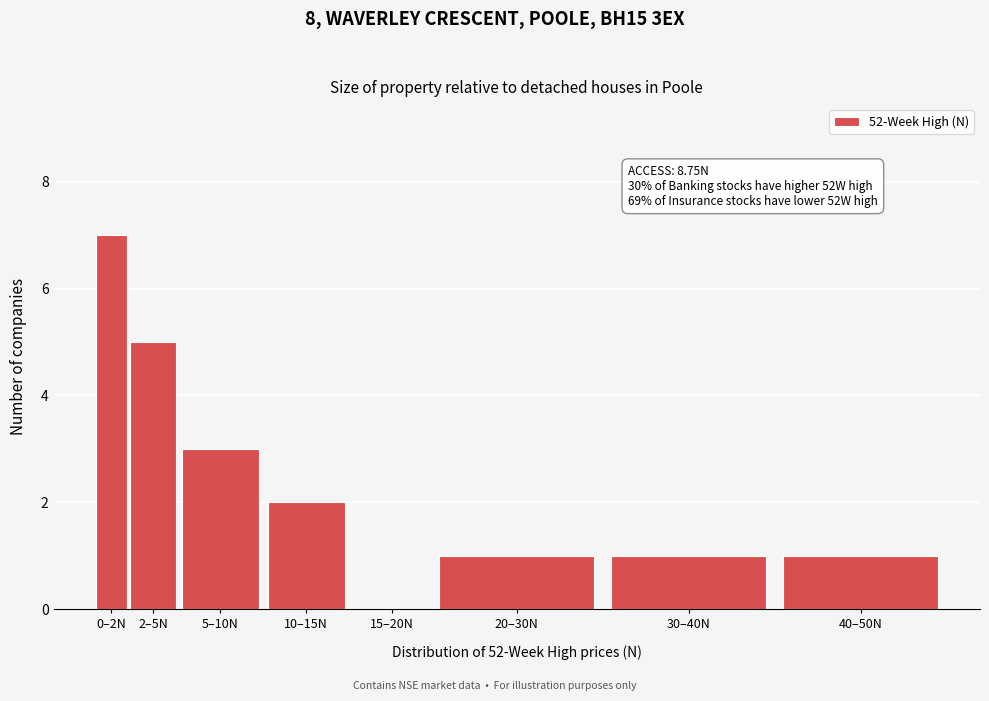

Reading left to right, list all the values displayed in this chart.

0–2N=7	2–5N=5	5–10N=3	10–15N=2	15–20N=0	20–30N=1	30–40N=1	40–50N=1